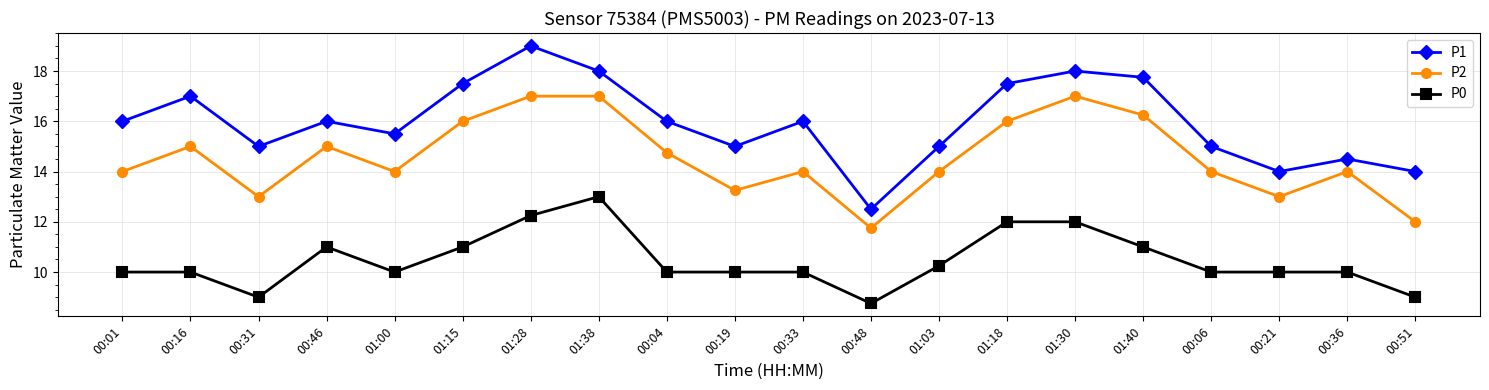

True or false: P2 has more than 0 points higher than both neighbors.

True